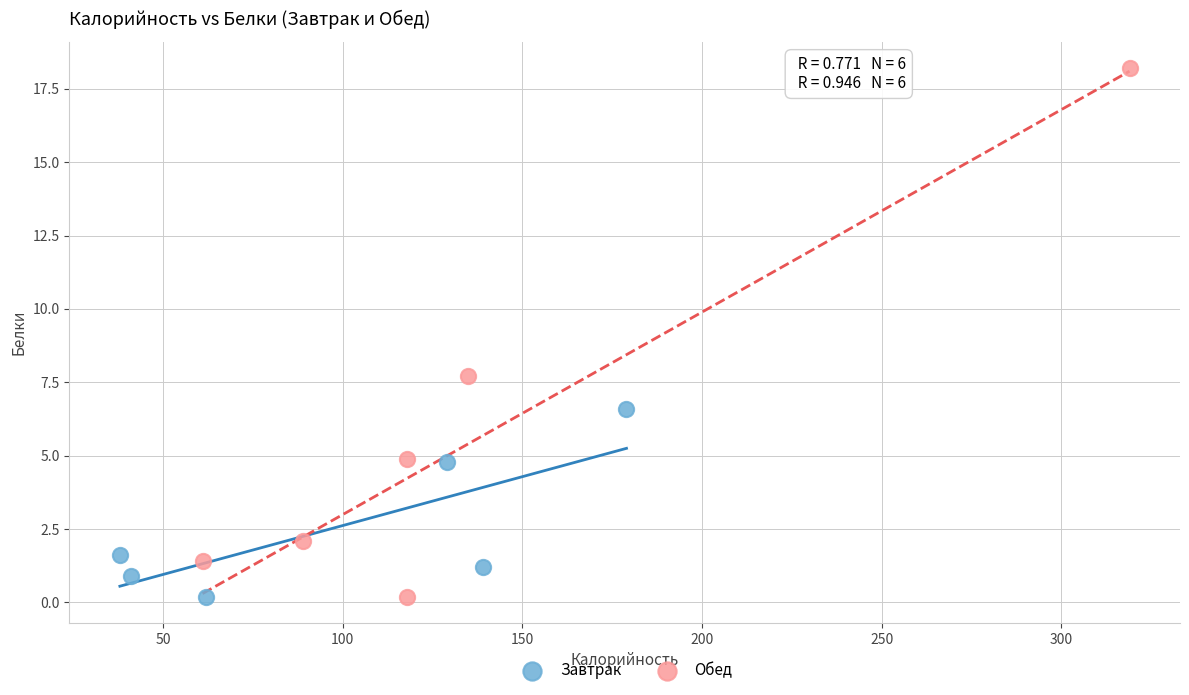

Which series has the widest spread of Y values?

Обед